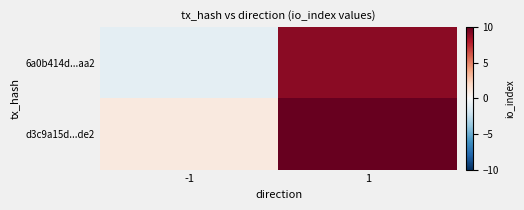

At -1, list the series in order from largest to smallest.

d3c9a15d...de2, 6a0b414d...aa2